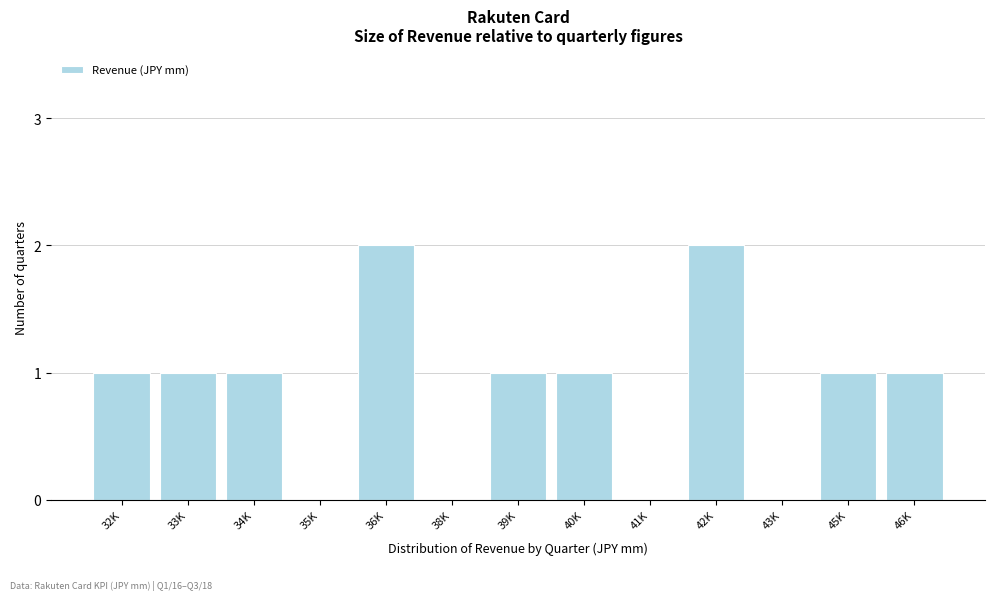

Reading right to left, list all the values displayed in this chart.

46K=1	45K=1	43K=0	42K=2	41K=0	40K=1	39K=1	38K=0	36K=2	35K=0	34K=1	33K=1	32K=1